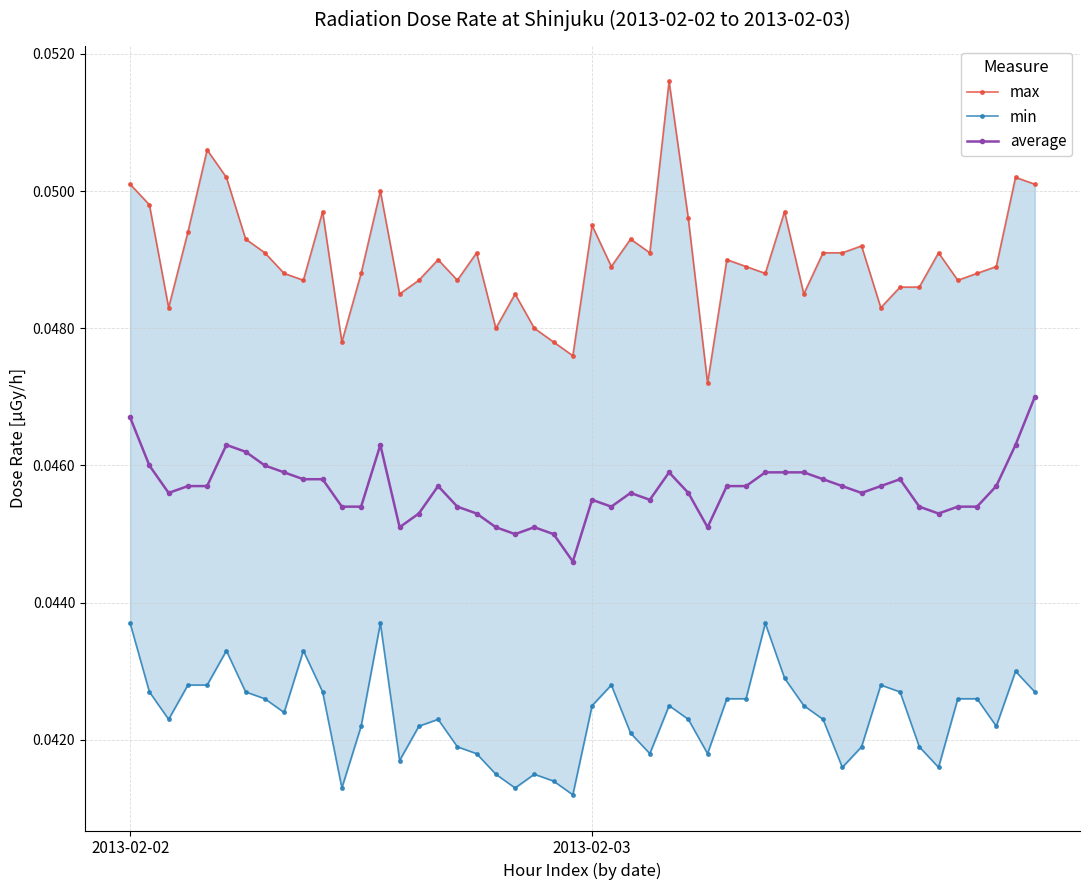

True or false: average has more than 0 points higher than both neighbors.

True